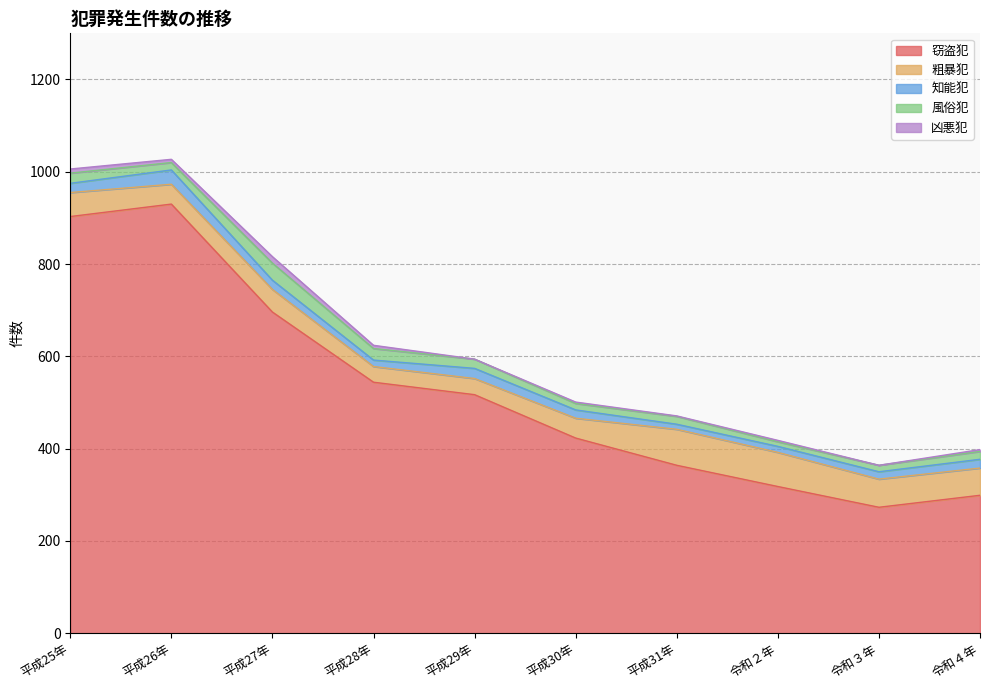

What is the average value of the 窃盗犯 series?

527